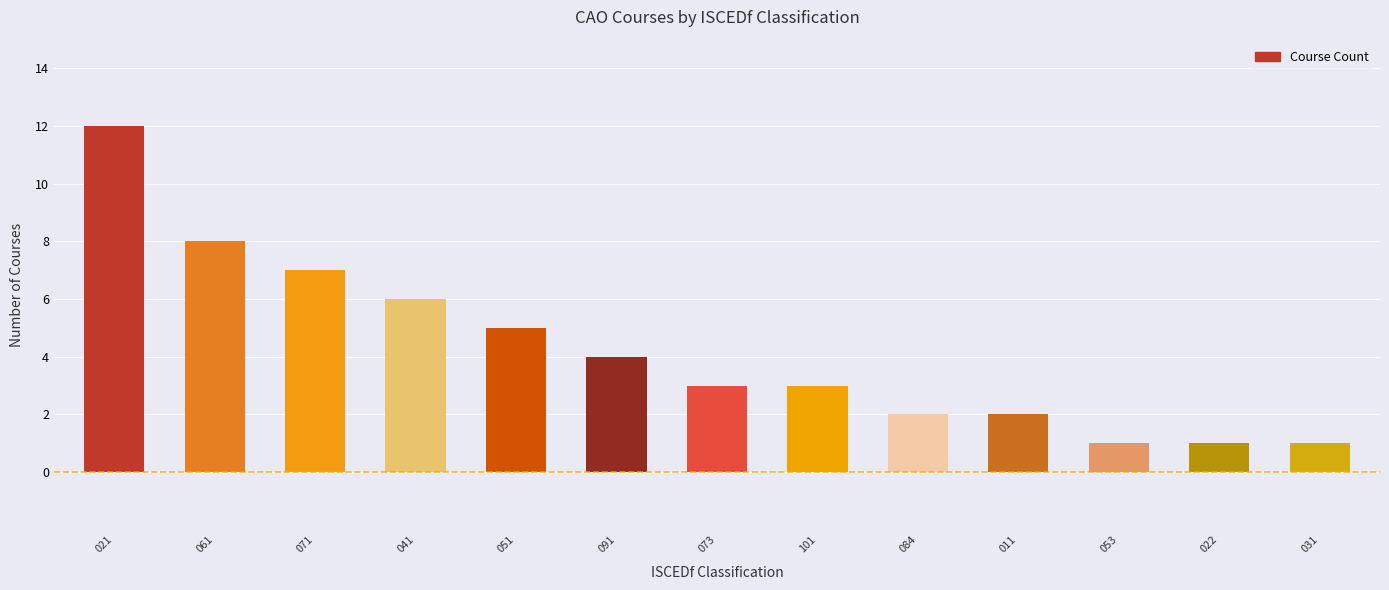

Where does the data first go above 3?

021